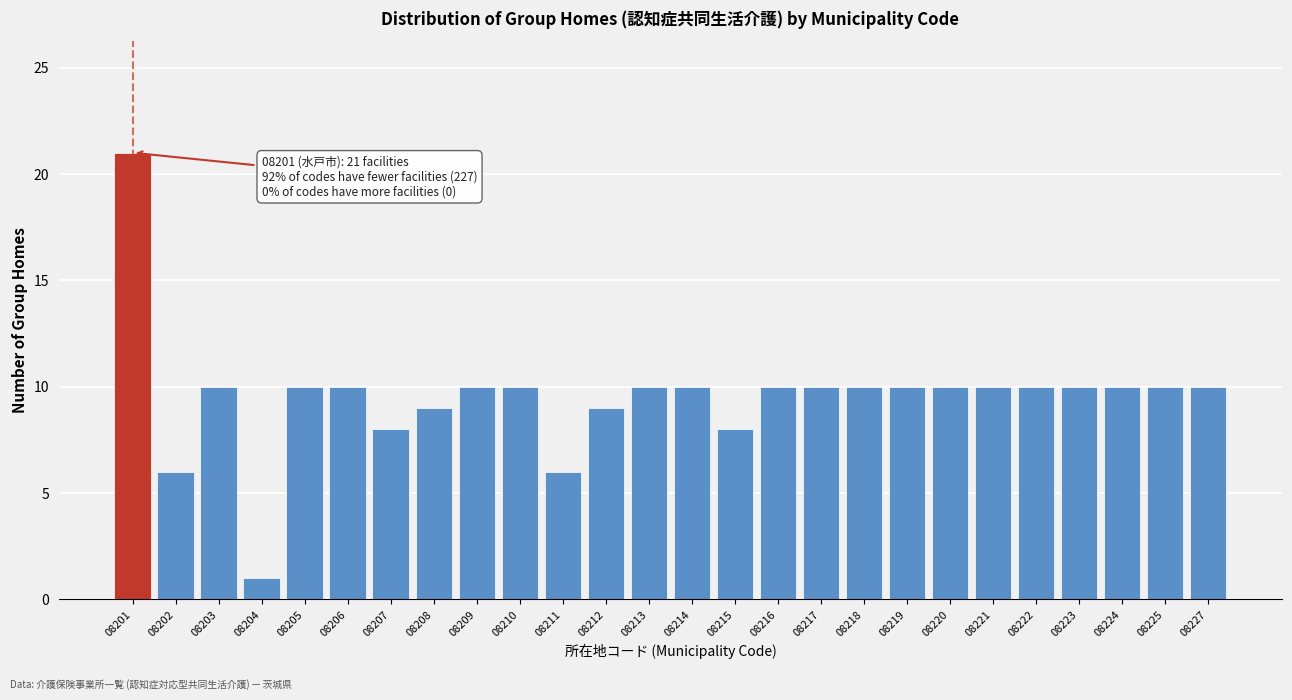

Reading right to left, transcribe all the data shown in this chart.

08227=10	08225=10	08224=10	08223=10	08222=10	08221=10	08220=10	08219=10	08218=10	08217=10	08216=10	08215=8	08214=10	08213=10	08212=9	08211=6	08210=10	08209=10	08208=9	08207=8	08206=10	08205=10	08204=1	08203=10	08202=6	08201=21